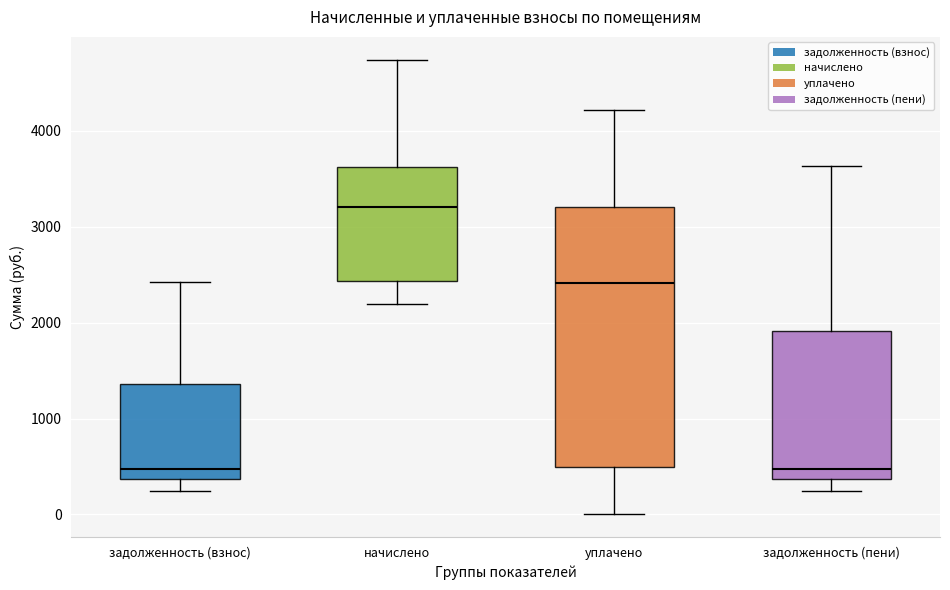

Which box is the tallest, from its lower edge to its upper edge?

уплачено